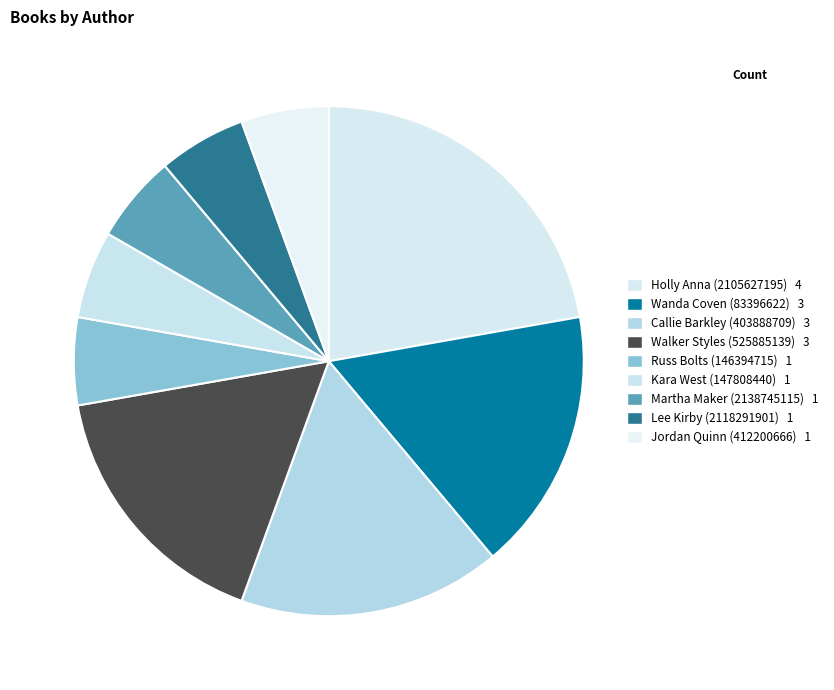

Count the number of slices in the pie.

9